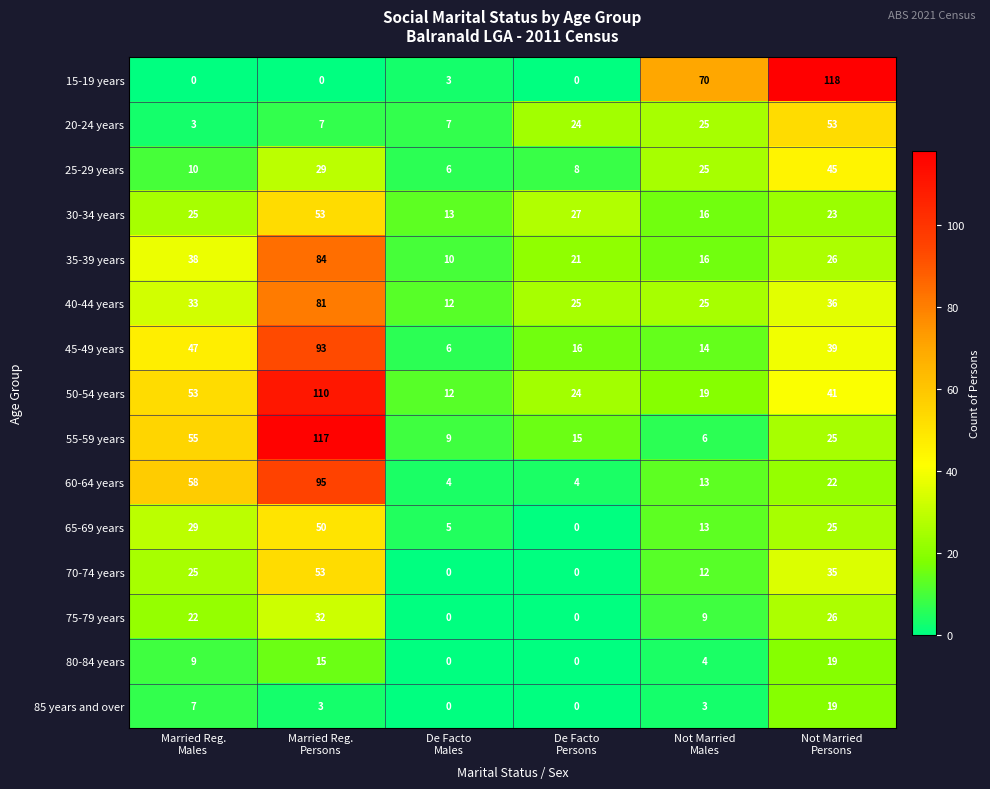

Which series has the largest range (max minus min)?

15-19 years